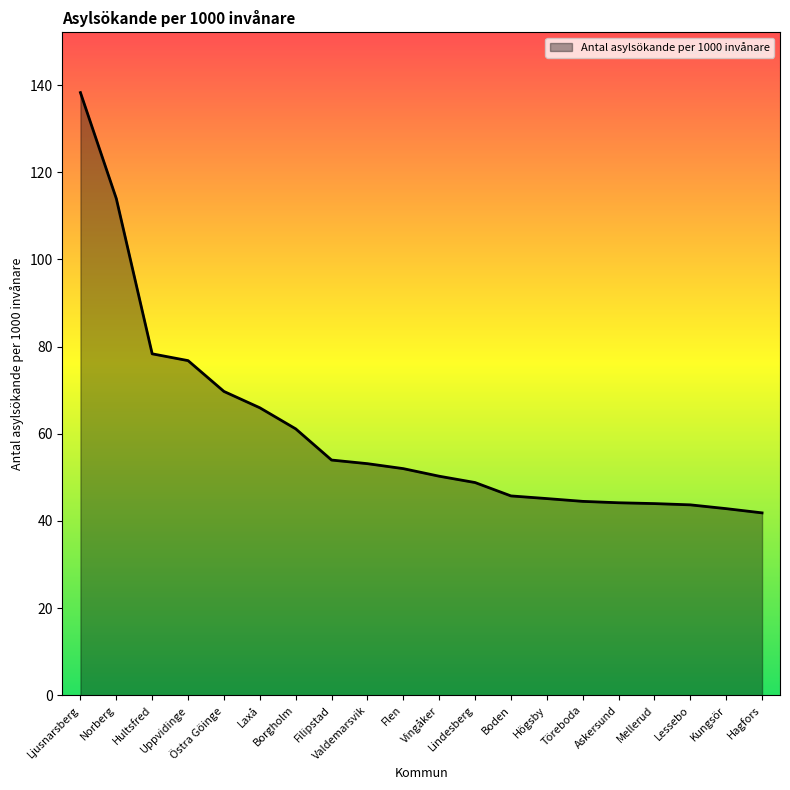

What value does the data have at Norberg?

113.9